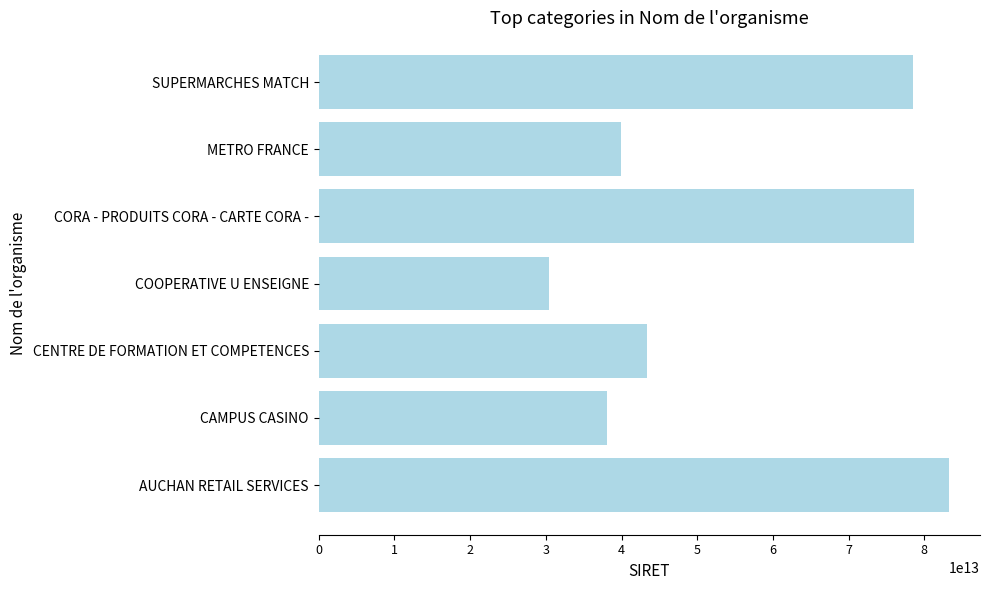

What is the ratio of the value at CAMPUS CASINO to the value at CENTRE DE FORMATION ET COMPETENCES?

0.9